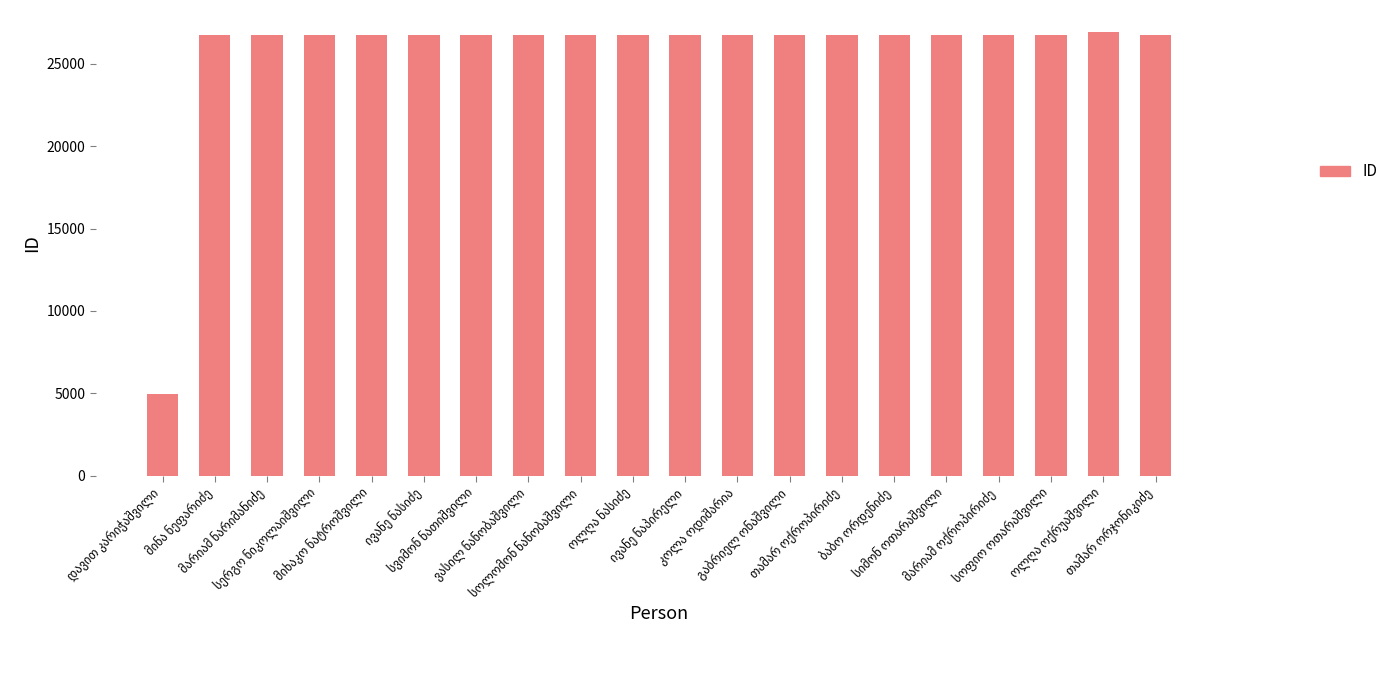

What is the minimum value shown in the chart?

4942